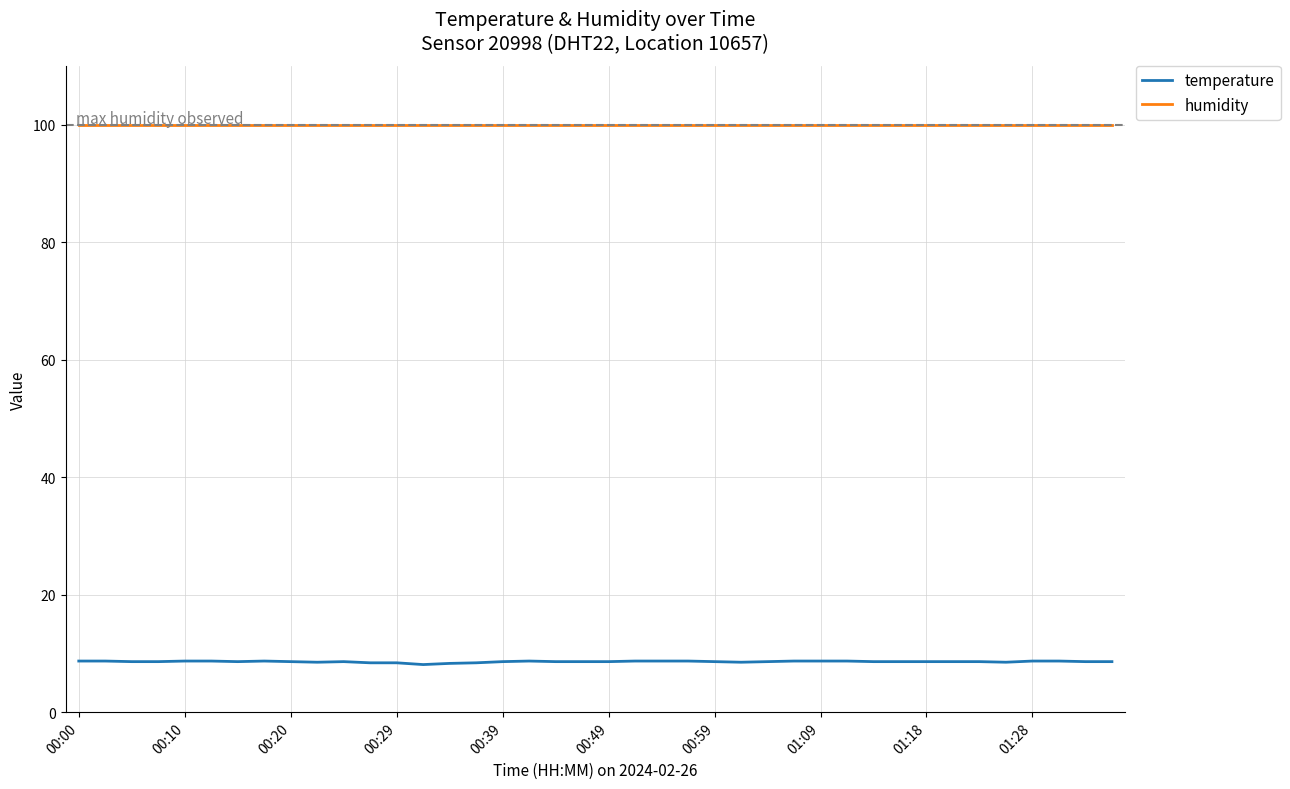

What is the maximum value for temperature?

8.7